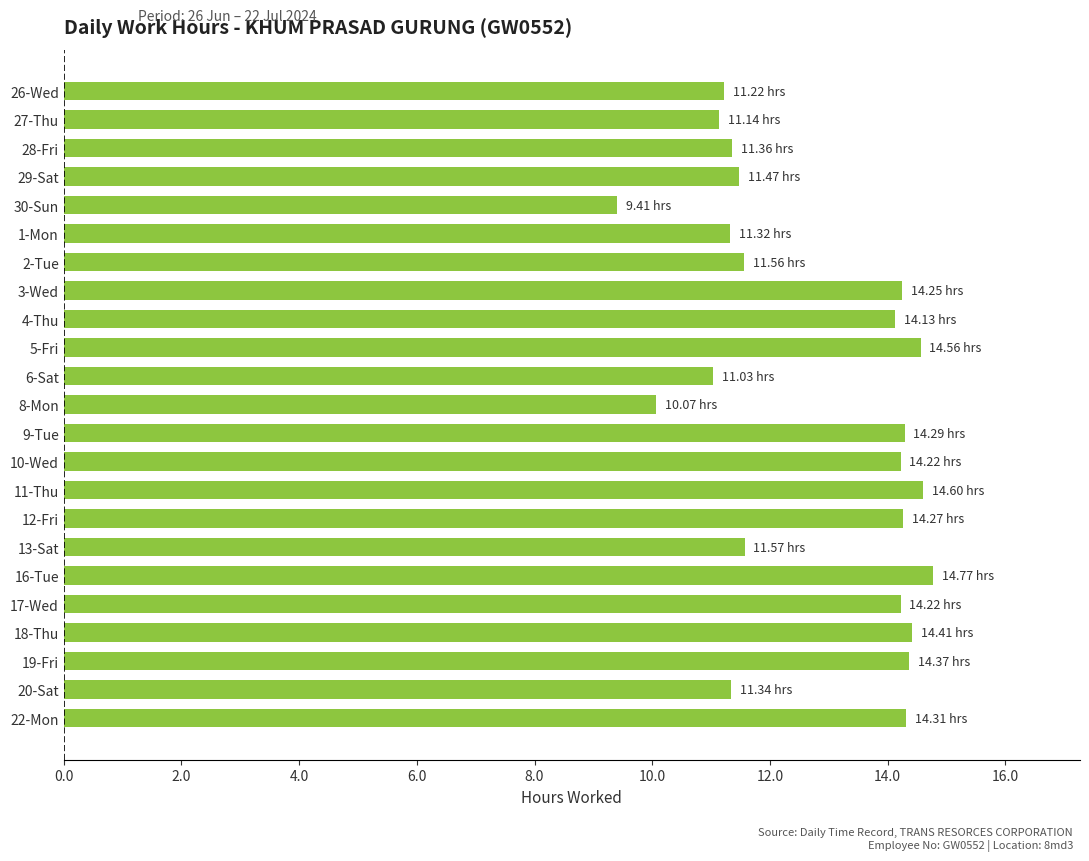

What is the difference between the maximum and minimum values?

5.4